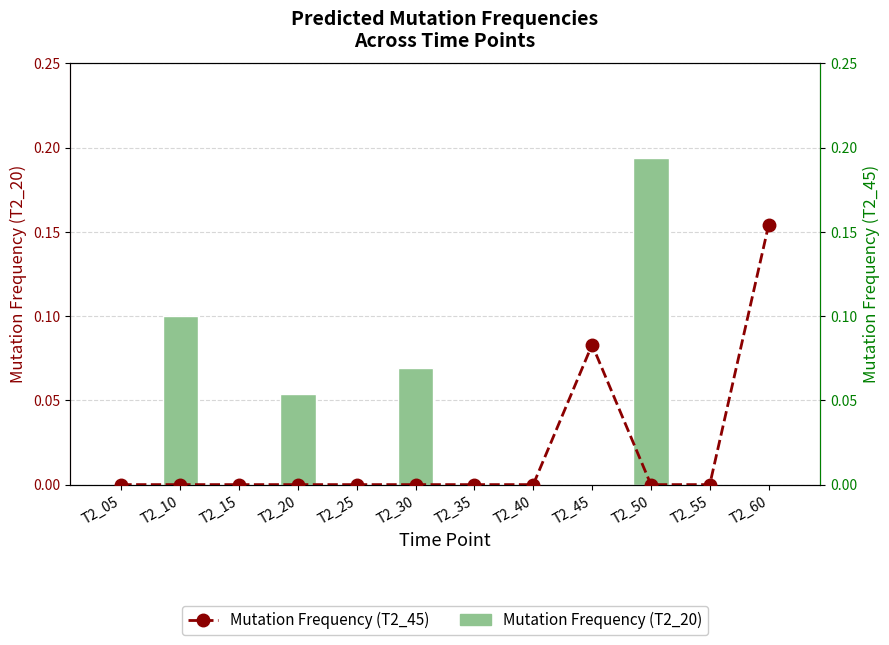

Rank the series by their average value, from highest to lowest.

Mutation Frequency (T2_20), Mutation Frequency (T2_45)